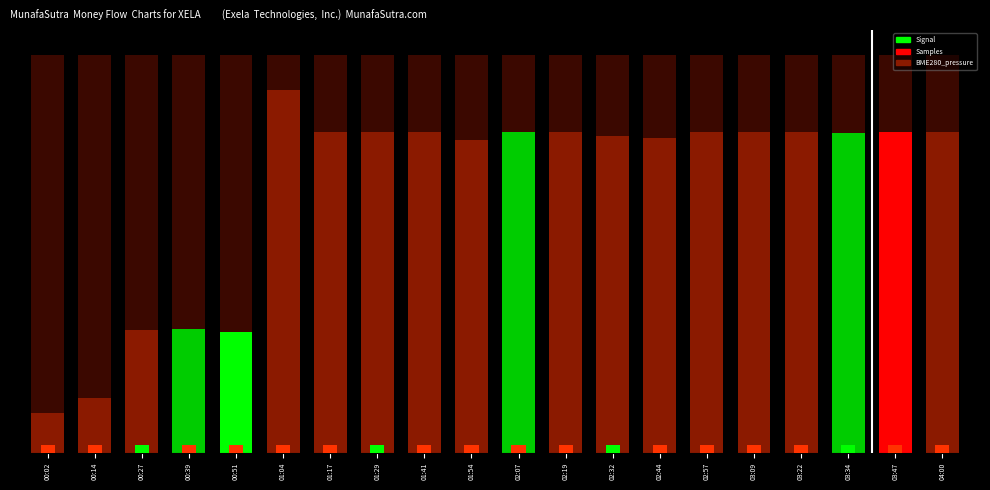

What is the sum of the values at 00:02 and 00:14?

1